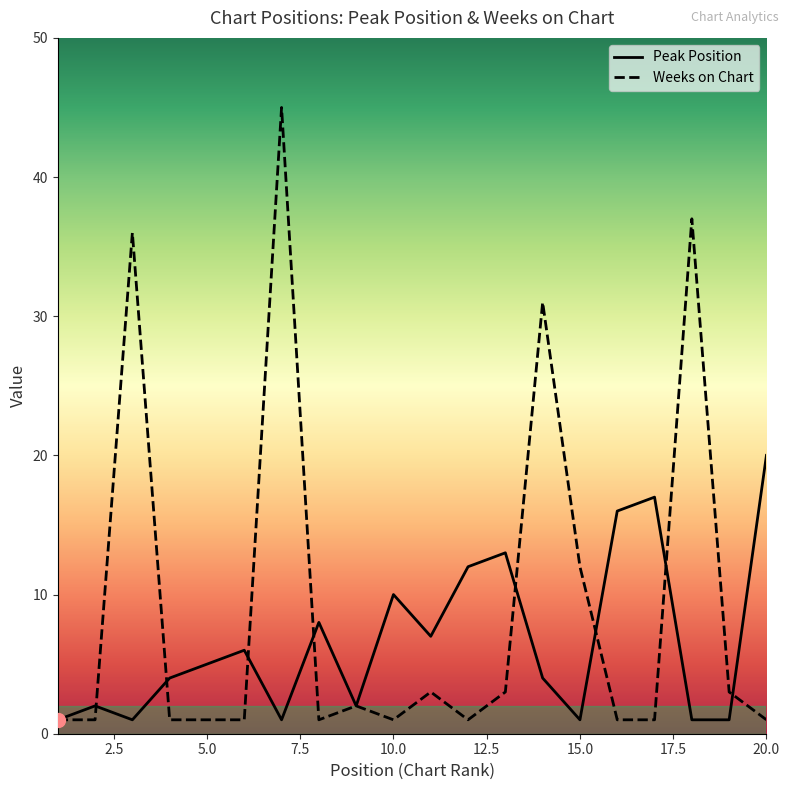

What is the smallest value displayed?

1